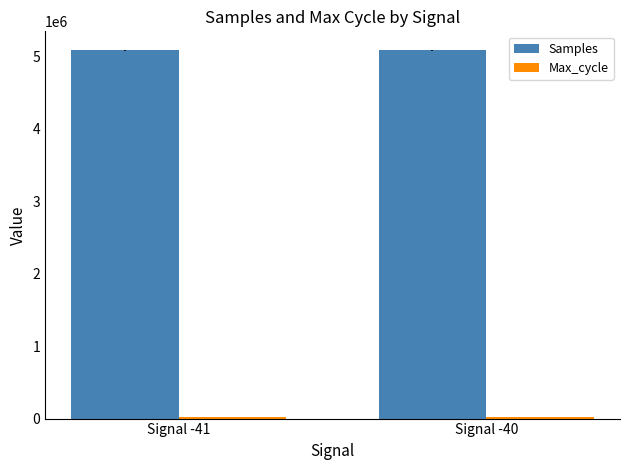

The value of Samples at Signal -41 is 2579561.9. True or false?

False